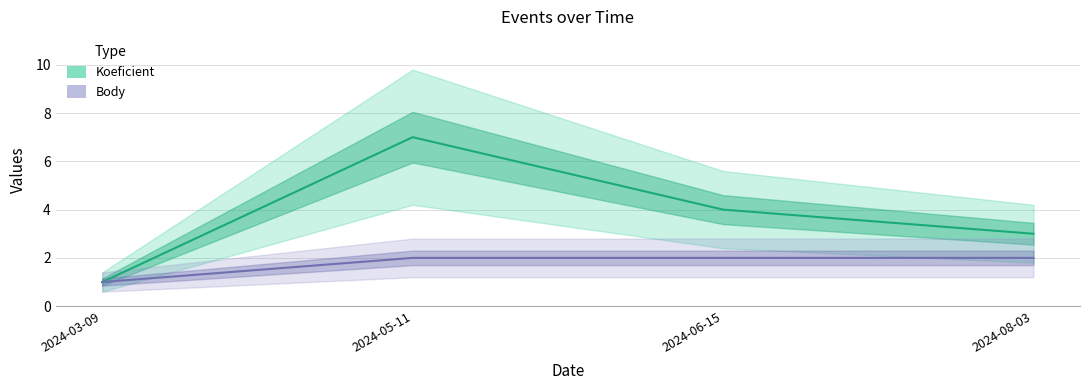

Reading right to left, extract all data points from this chart.

Koeficient: 3	4	7	1
Body: 2	2	2	1